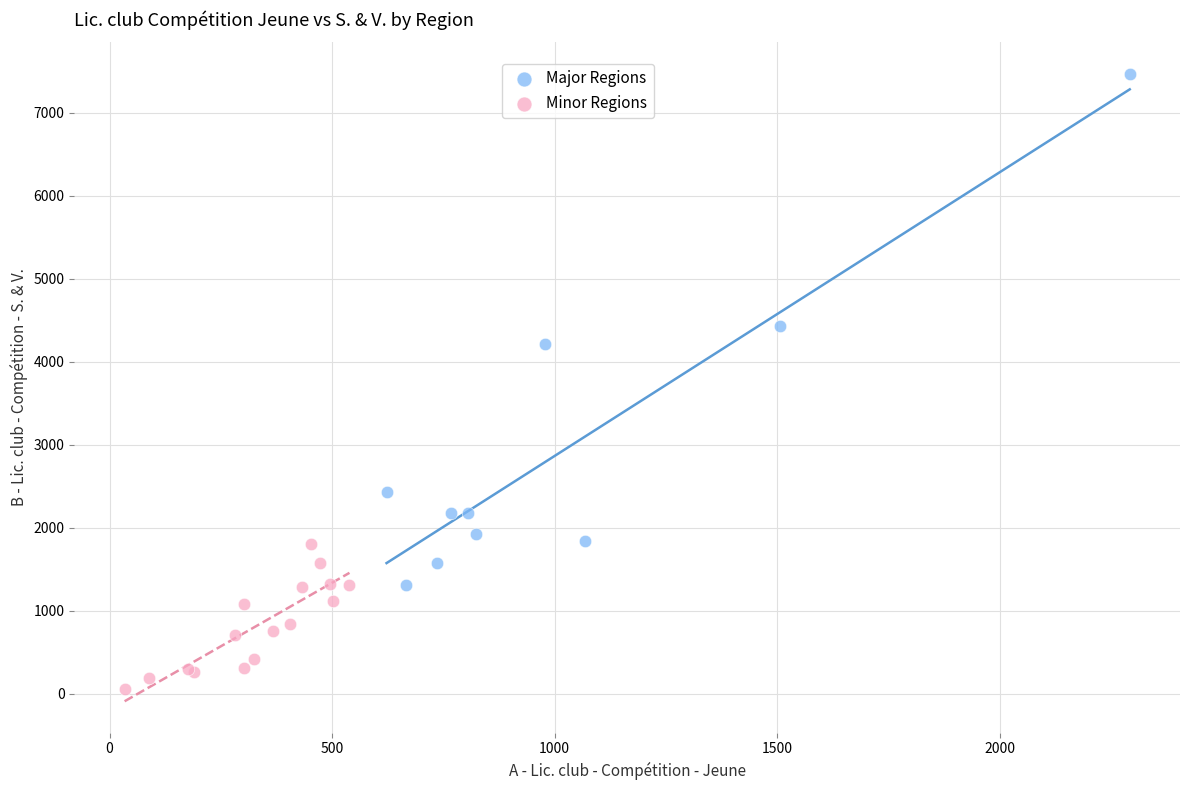

Which series has the largest Y range (max minus min)?

Major Regions